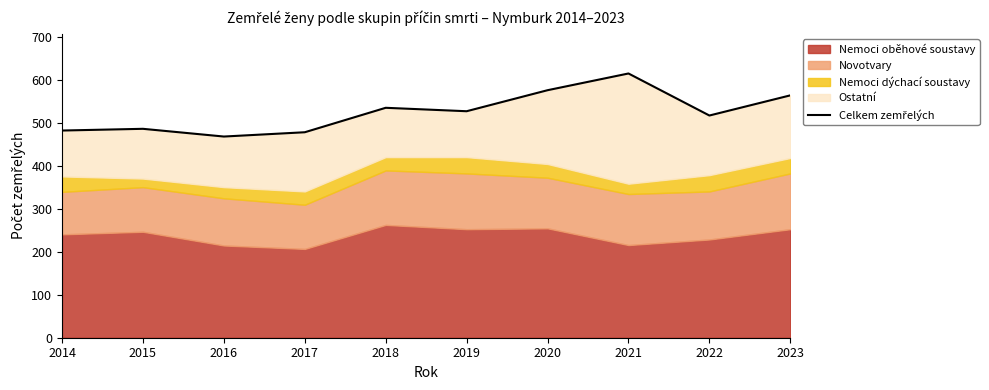

What is the difference between the maximum and minimum values?

147